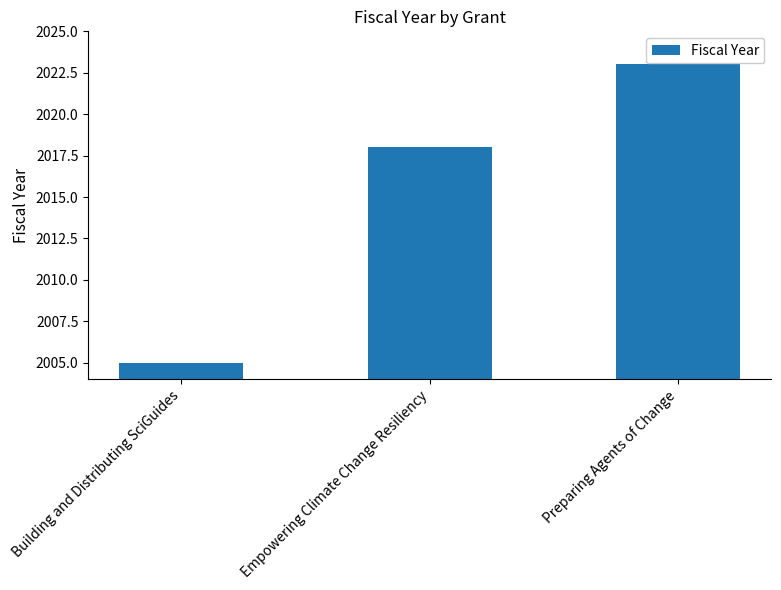

Between Empowering Climate Change Resiliency and Building and Distributing SciGuides, which is larger?

Empowering Climate Change Resiliency